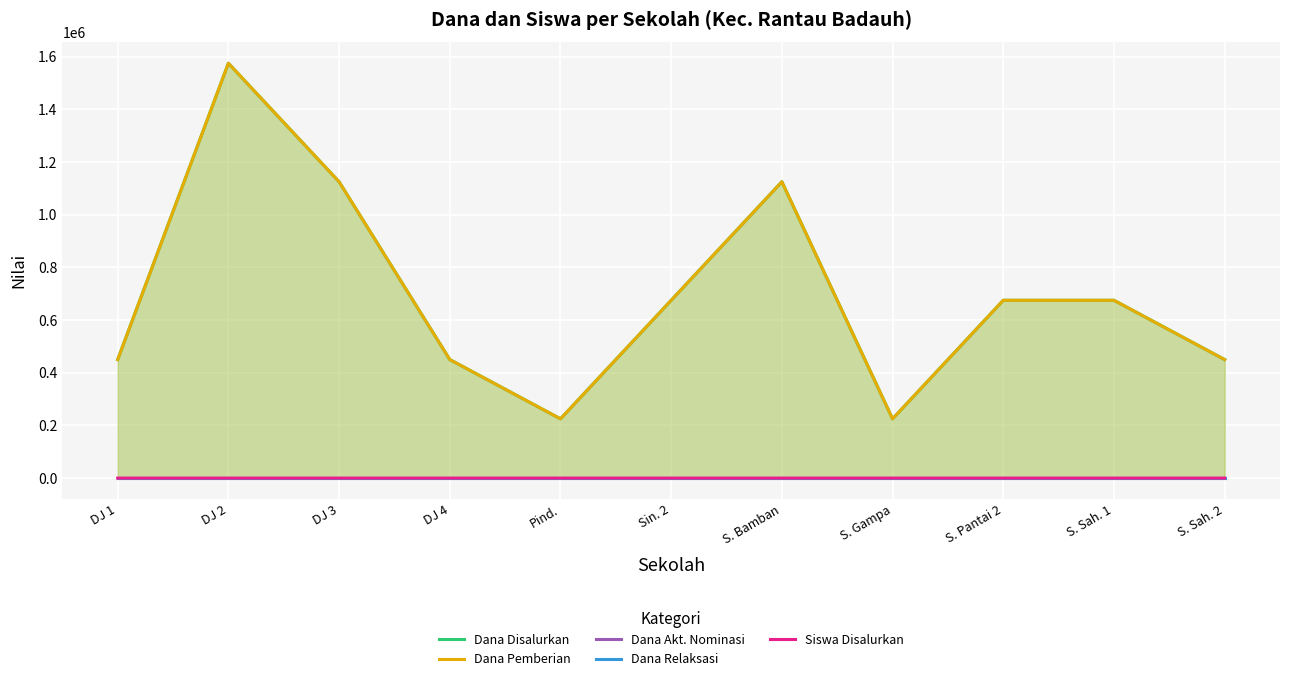

Is it true that Dana Akt. Nominasi equals 0 at S. Bamban?

True